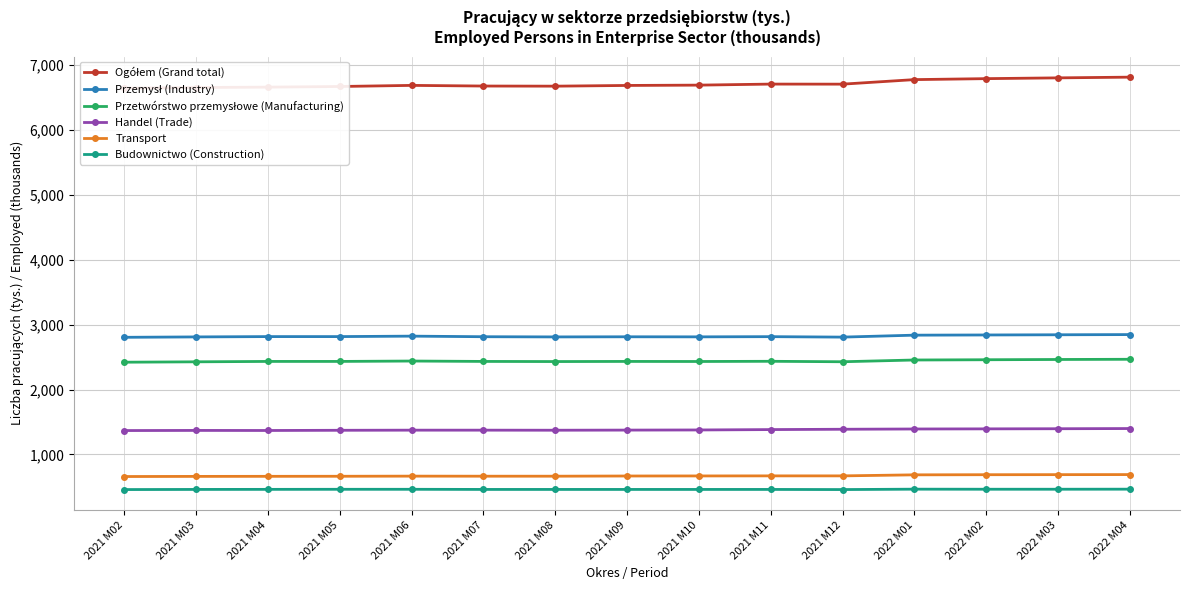

True or false: Transport has a value of 684 at 2022 M01.

True